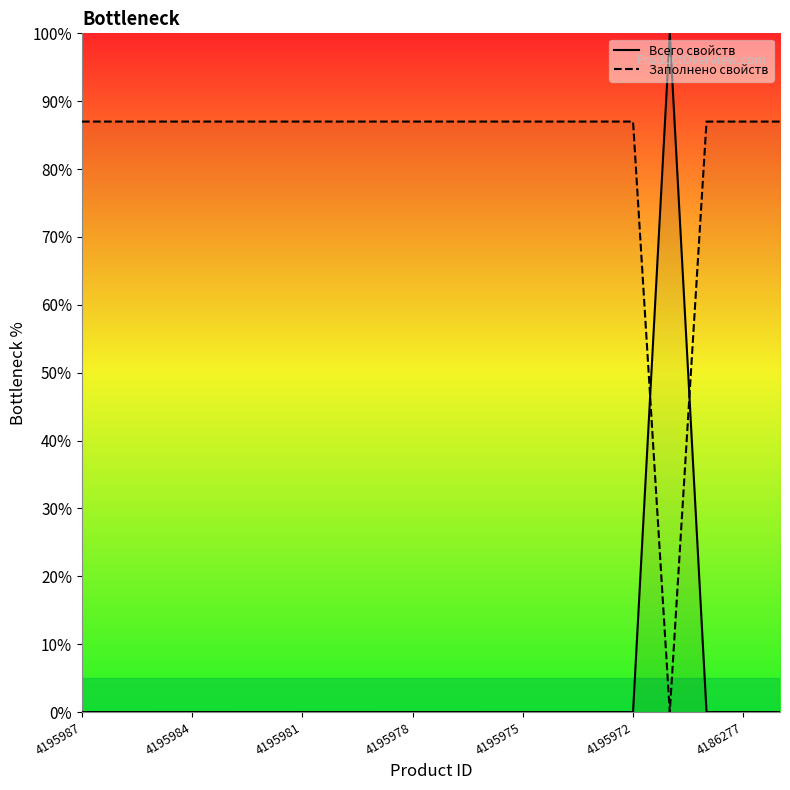

After their last crossing, which series has the higher values: Всего свойств or Заполнено свойств?

Заполнено свойств